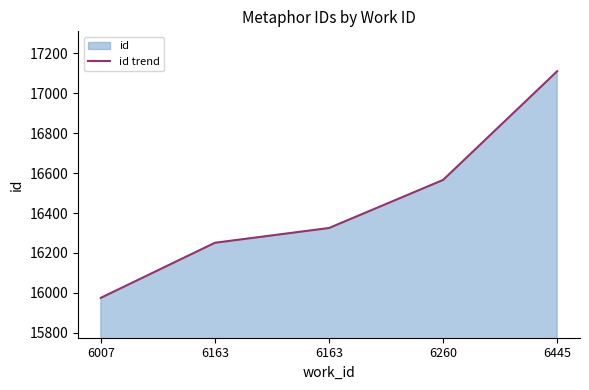

What is the sum of all values?

82228